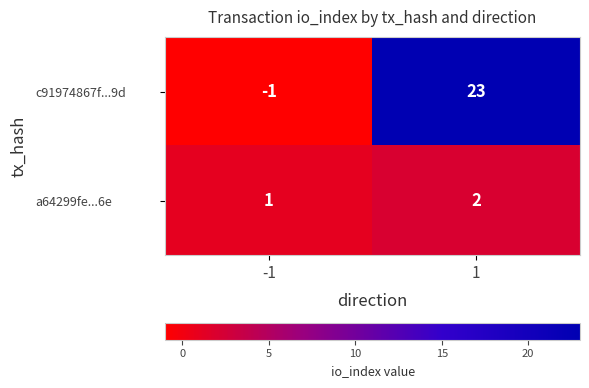

What is the sum of all a64299fe...6e values?

3